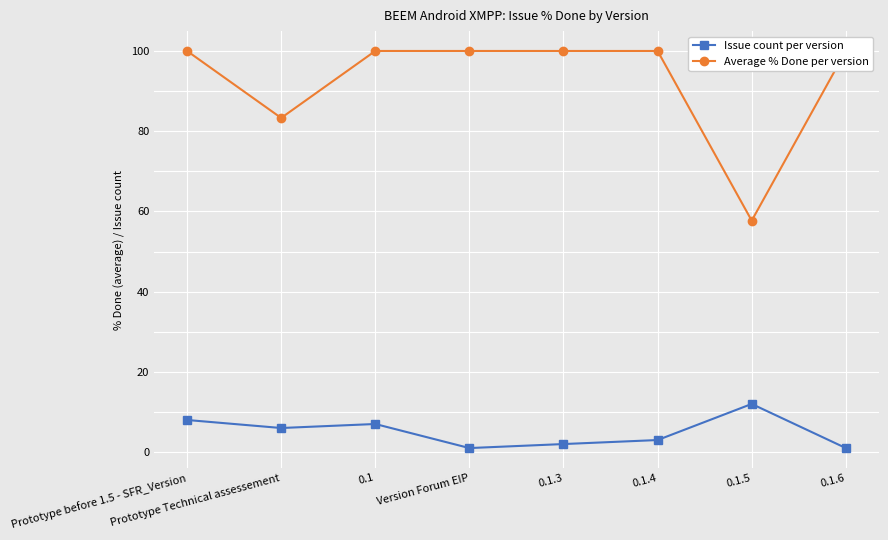

What position from the right is Version Forum EIP?

5